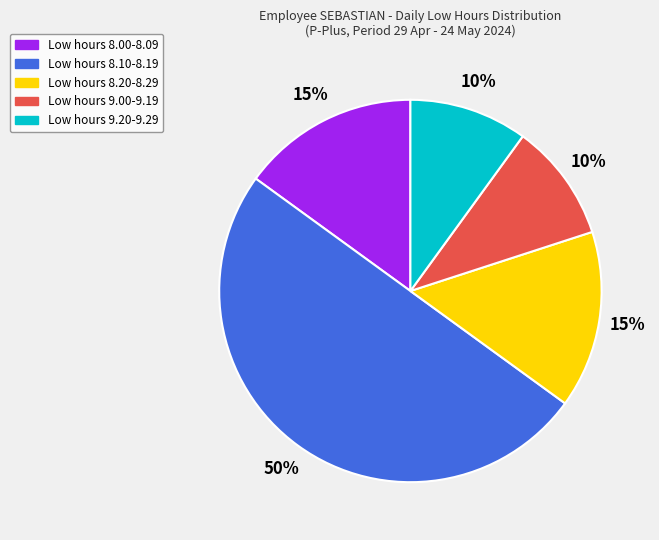

To the nearest percent, what is the average slice percentage?

20%